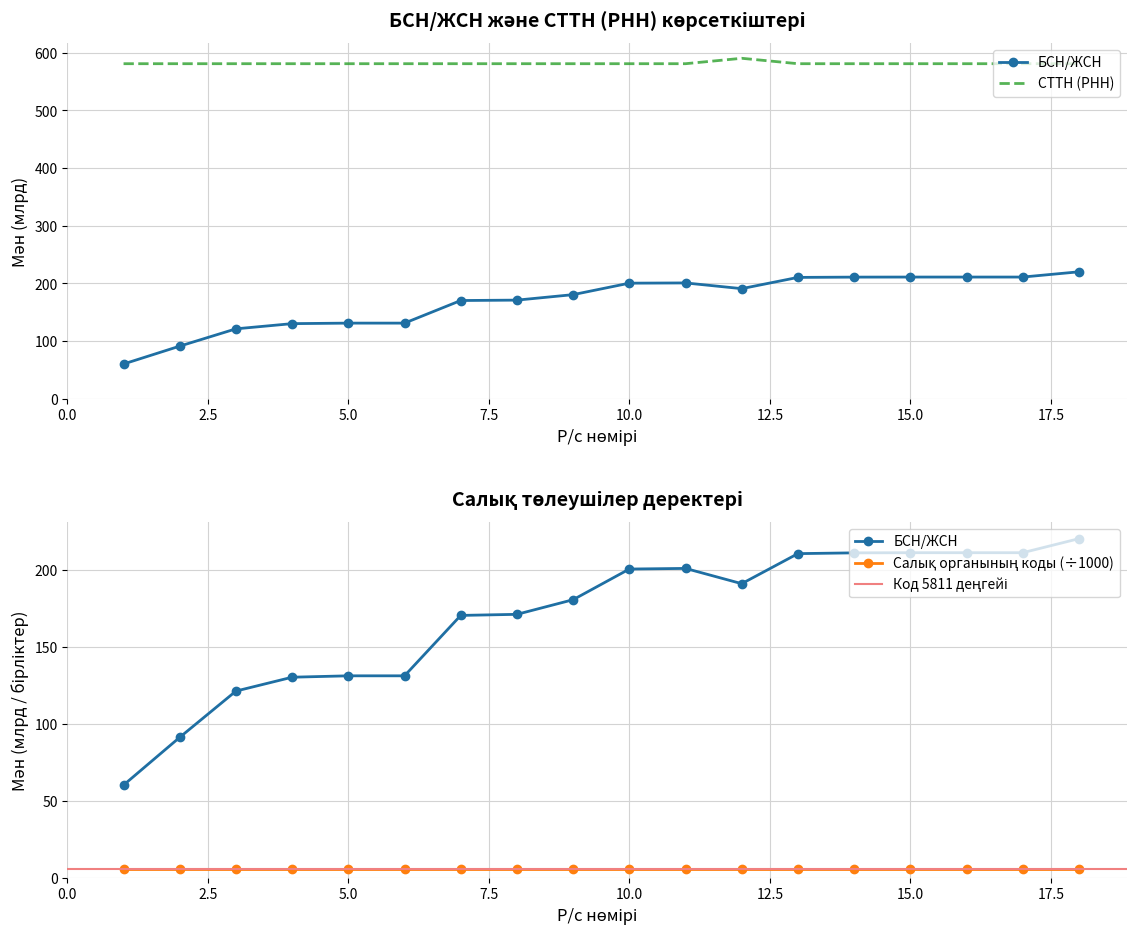

Which has a higher value, 2 or 6?

6